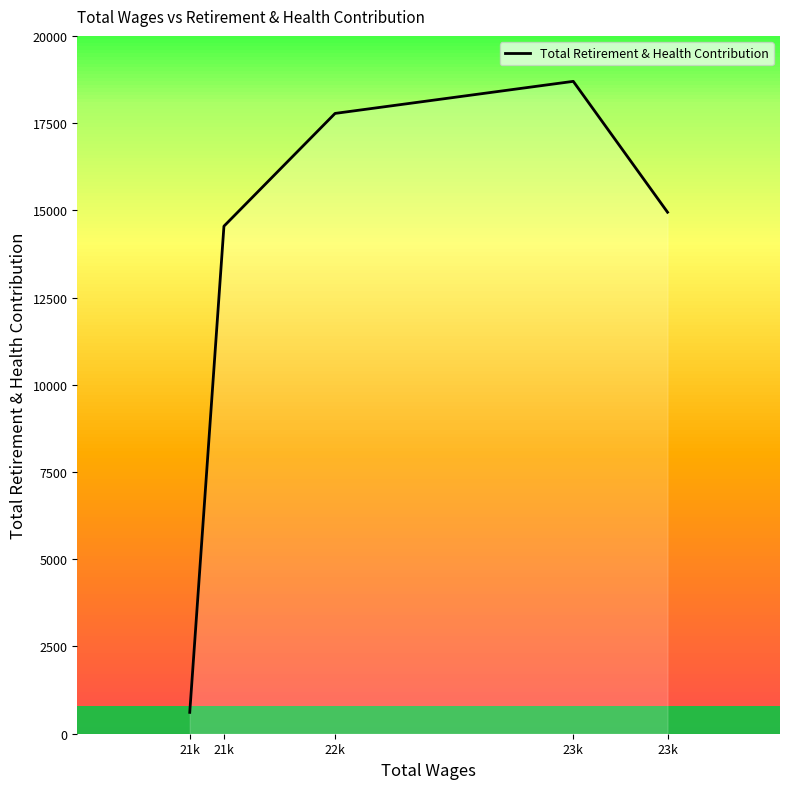

How many distinct data groups are displayed?

1